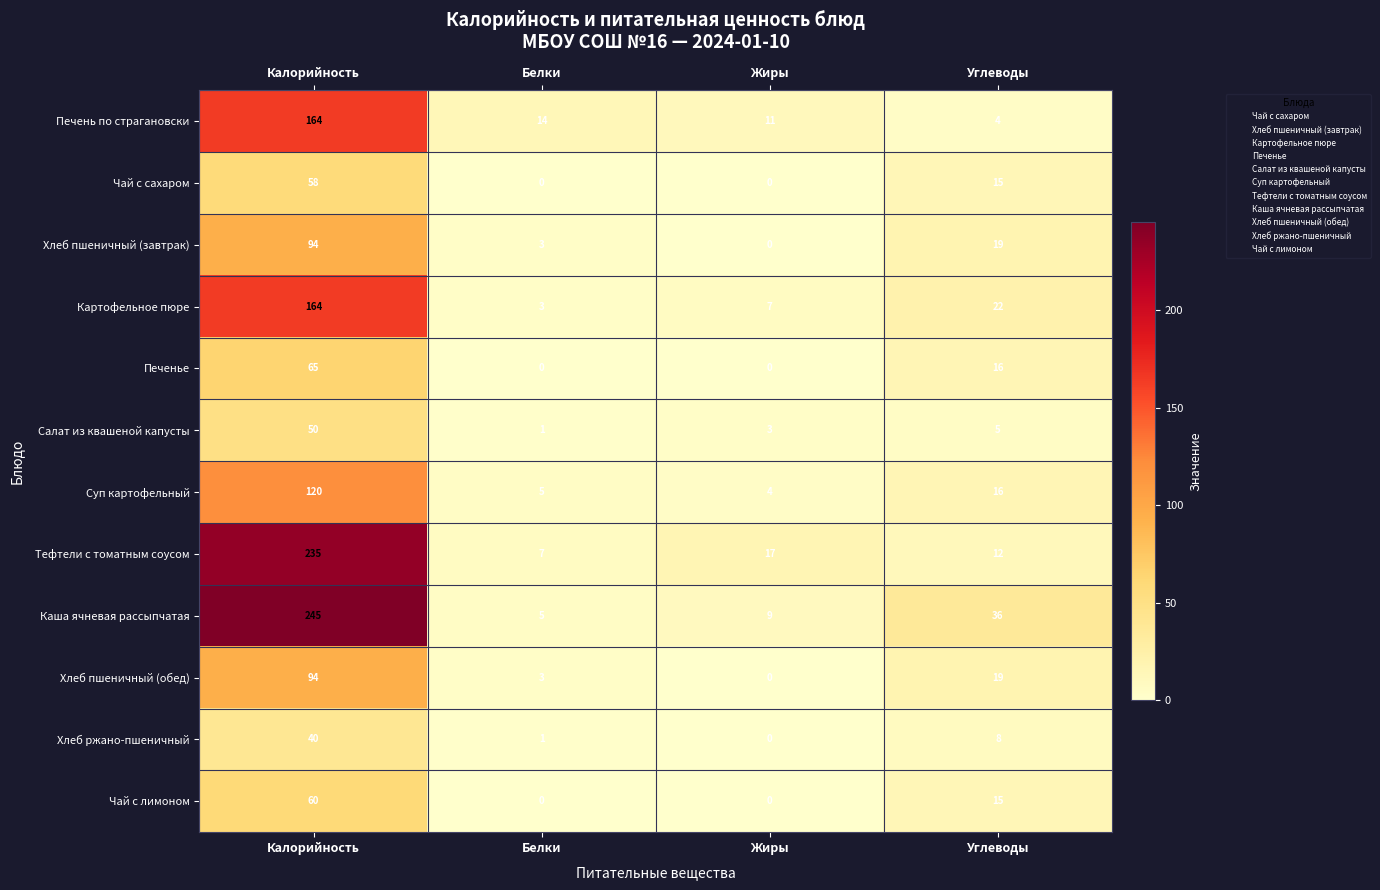

What is the sum of the Хлеб ржано-пшеничный values at Углеводы and Белки?

9